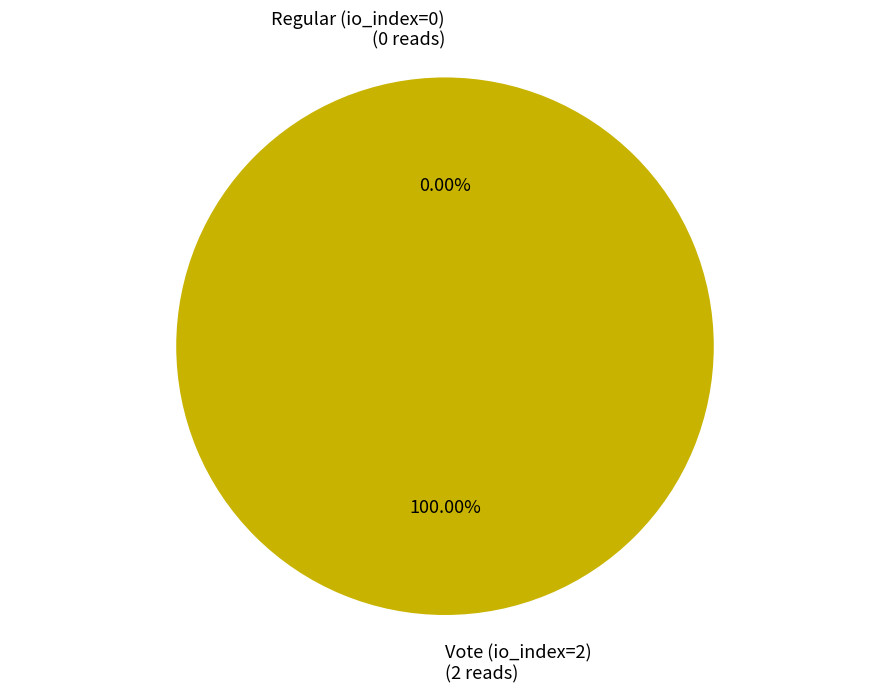

What is the change in value from Regular (io_index=0) to Vote (io_index=2)?

+2